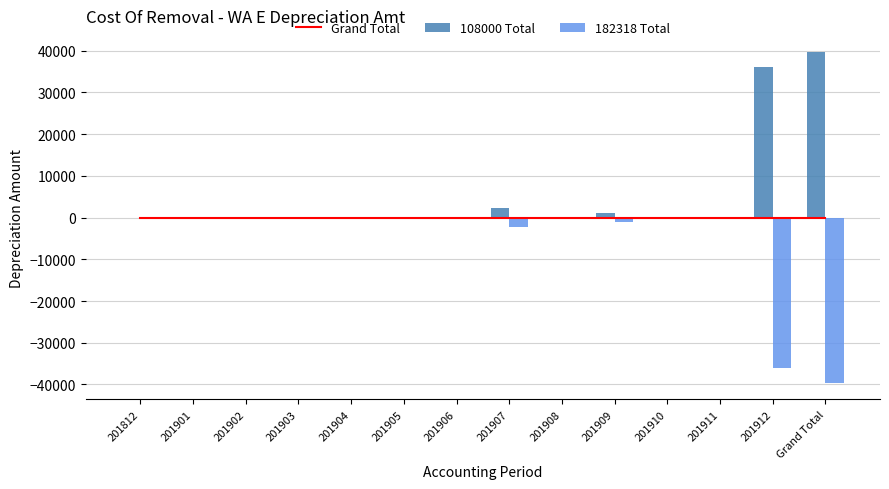

What is the label of the 6th bar from the left?

201905